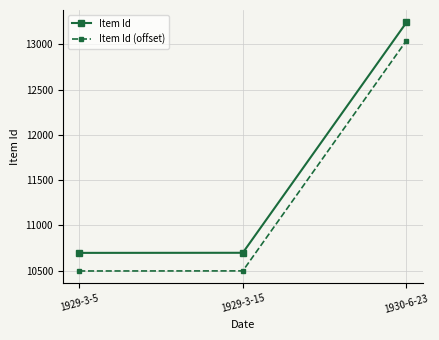

What is the difference between the Item Id values at 1929-3-15 and 1929-3-5?

1